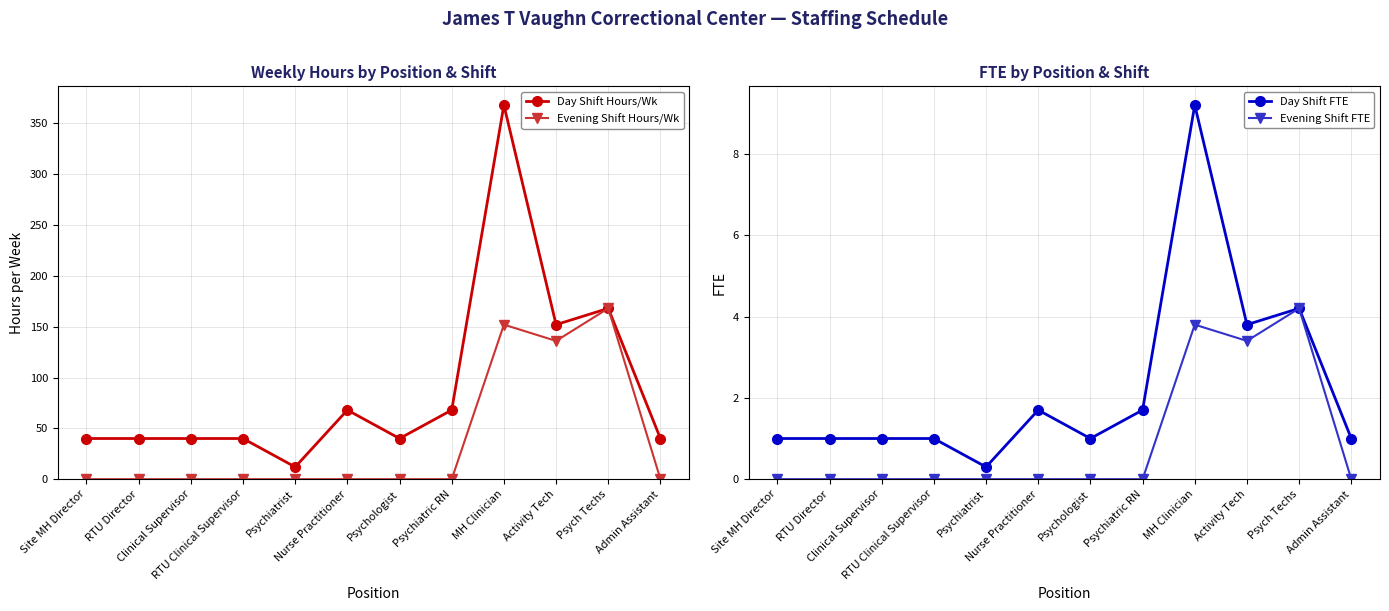

What is the sum of all Day Shift Hours/Wk values?

1076